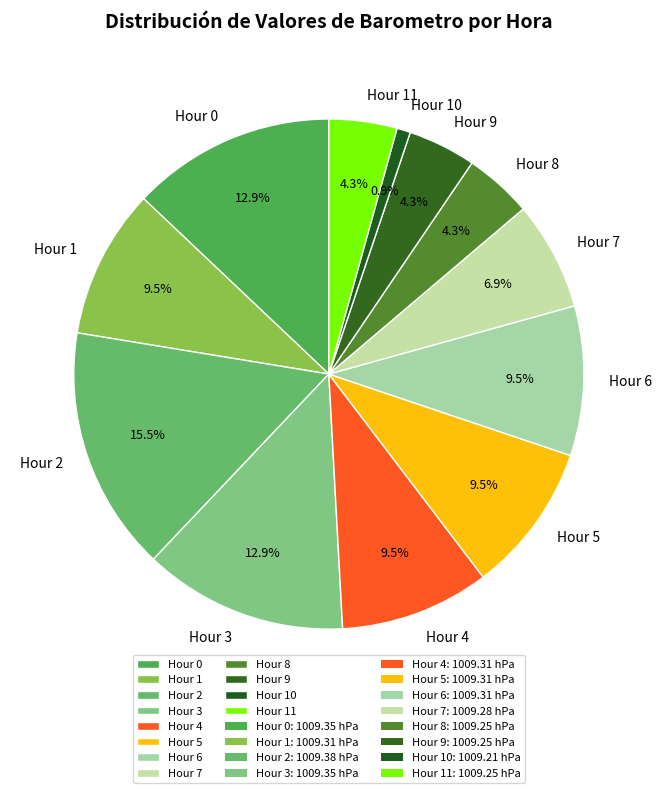

Is Hour 8 the majority of the pie?

No